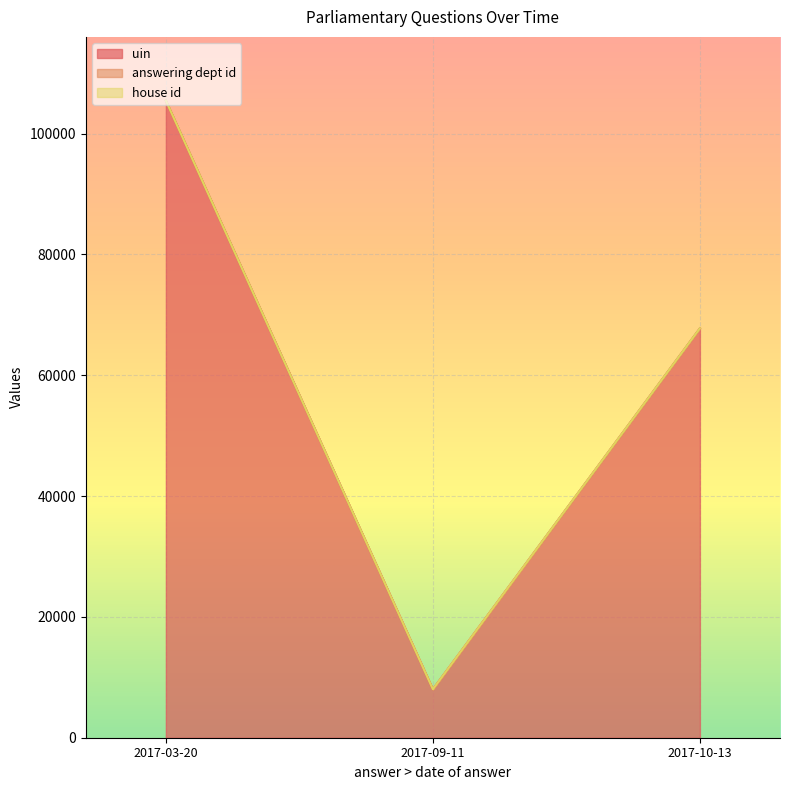

What are all the series names shown in the legend?

uin, answering dept id, house id